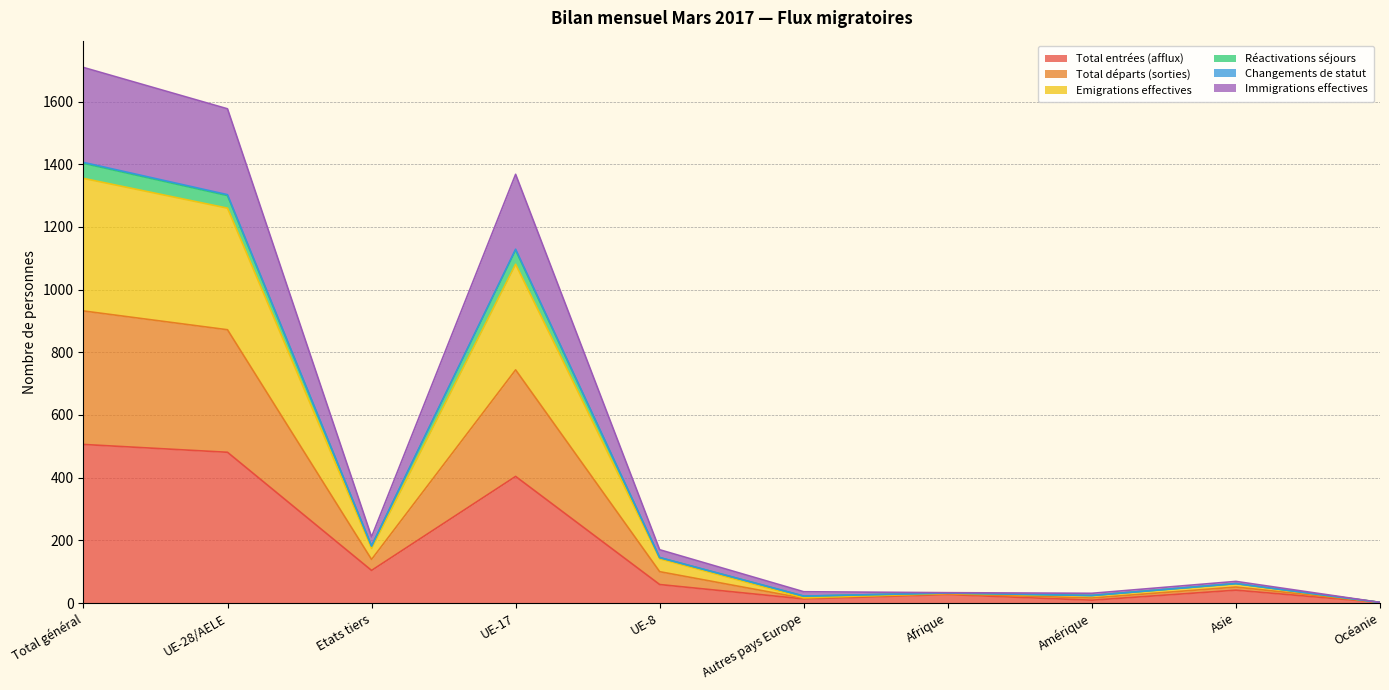

True or false: Total entrées (afflux) has a value of 234 at Total général.

False